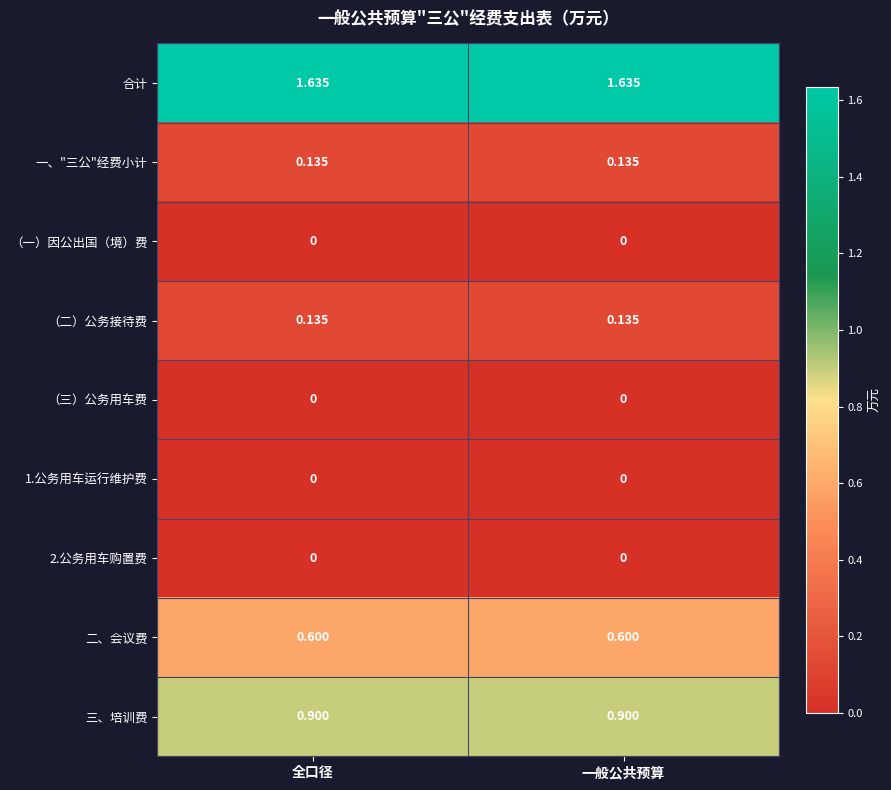

How many data points does each series have?

2